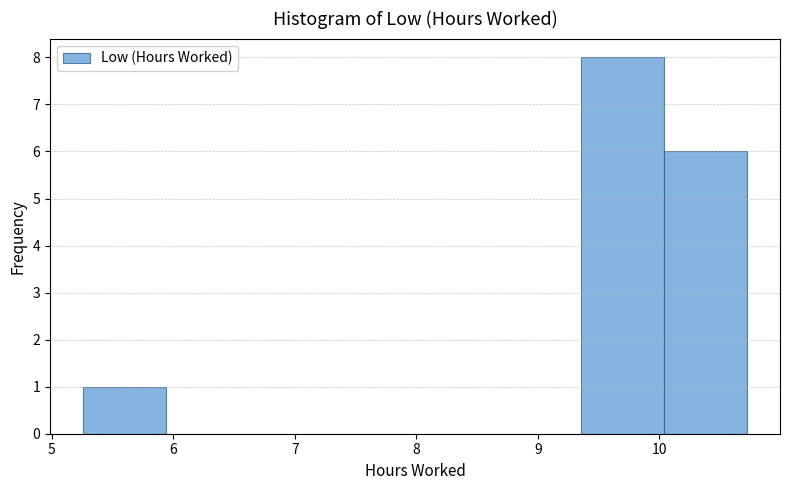

How tall is the bar that spans 10.0 to 10.7 on the x-axis? Neither the bar edges nor the heights are printed on the chart, so give them approximately, as read against the axes.

6